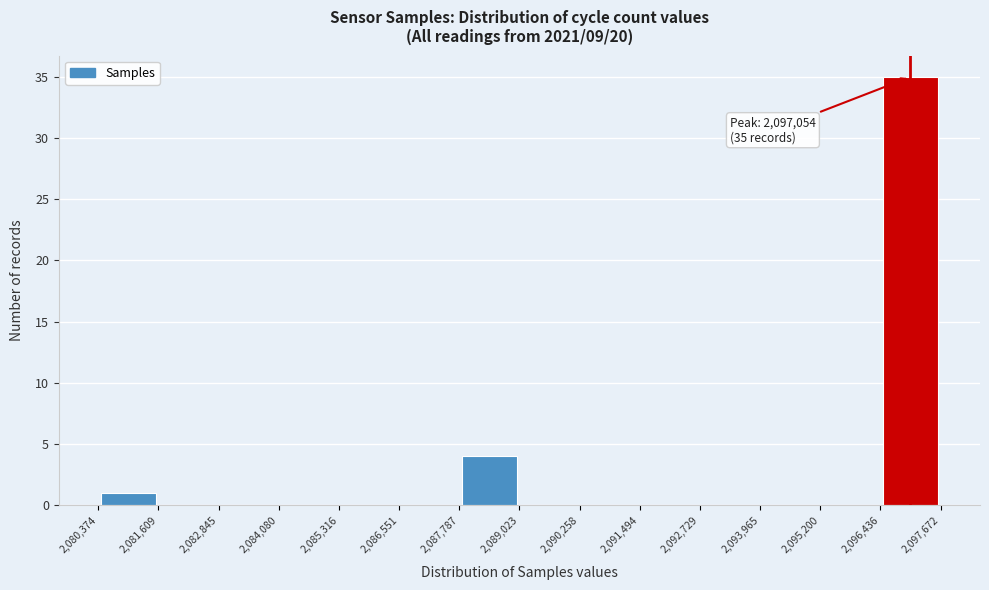

Which range on the x-axis has the tallest bar?

2,096,436 to 2,097,672